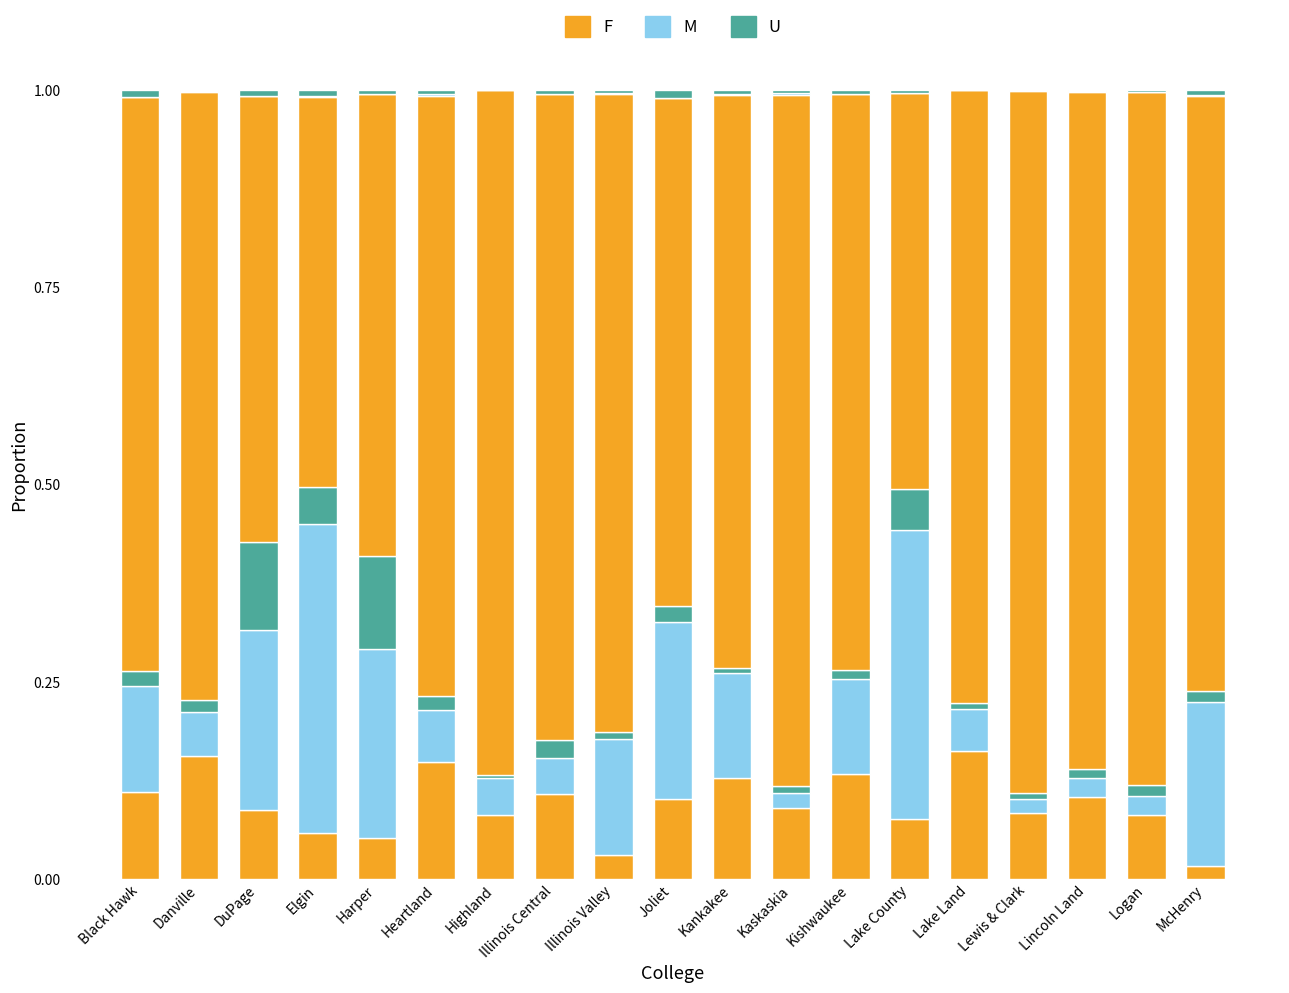

How many bars are there in total?

57